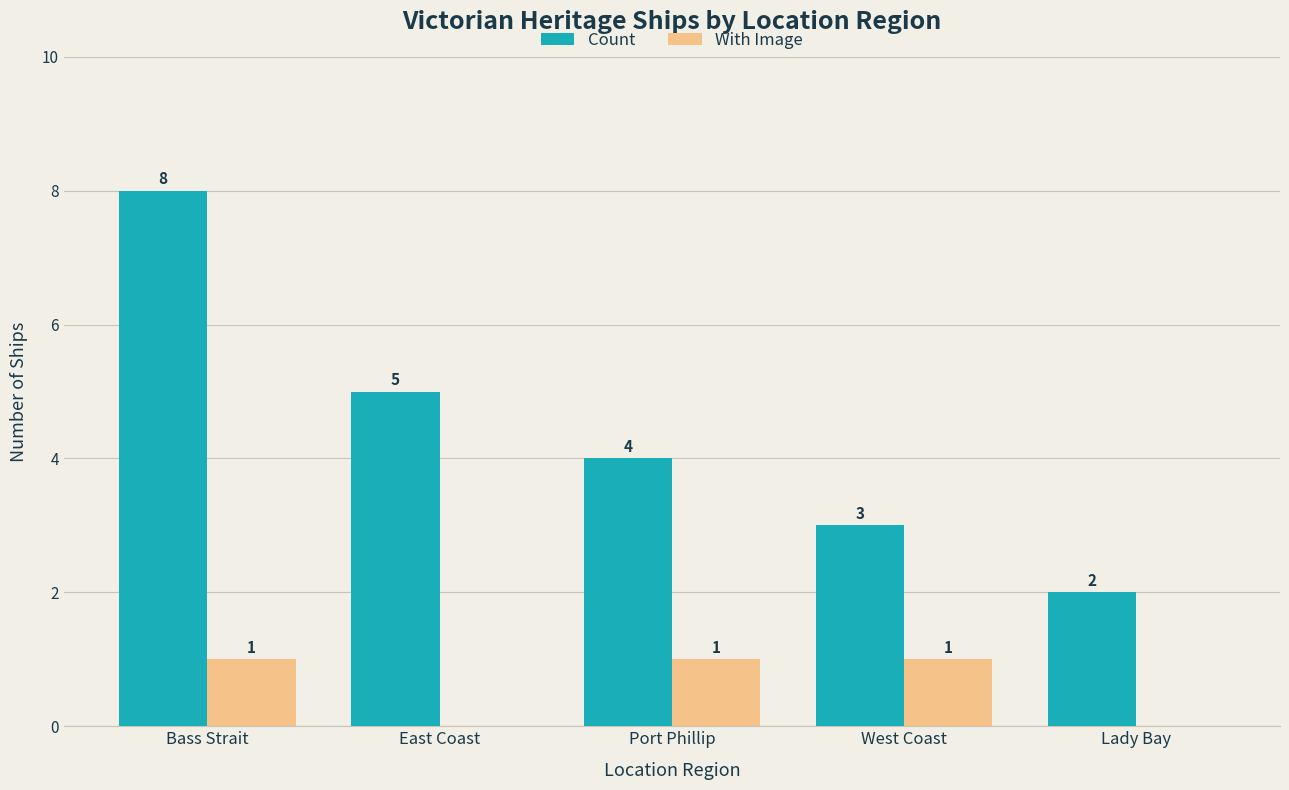

Is it true that With Image equals 1 at Port Phillip?

True